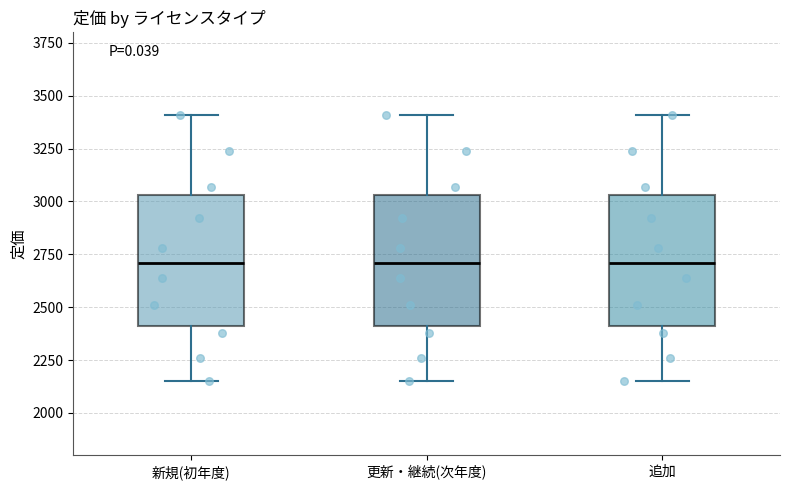

Where does the upper whisker of the box for 更新・継続(次年度) end on the y-axis? The values are not printed on the chart, so give them approximately, as read against the axis.

3400